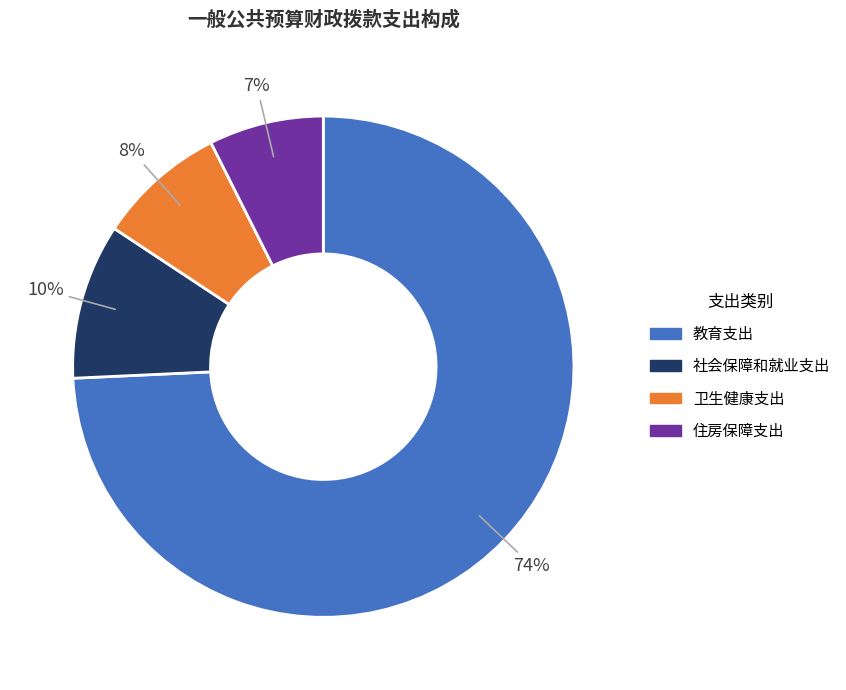

How many segments does this pie chart have?

4